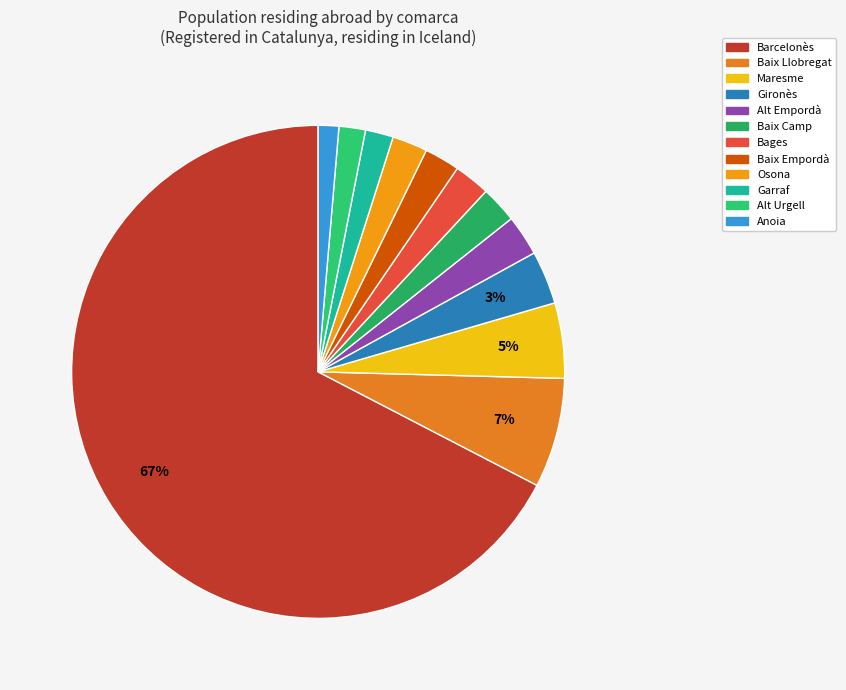

Do Bages and Osona together represent more than half of the pie?

No